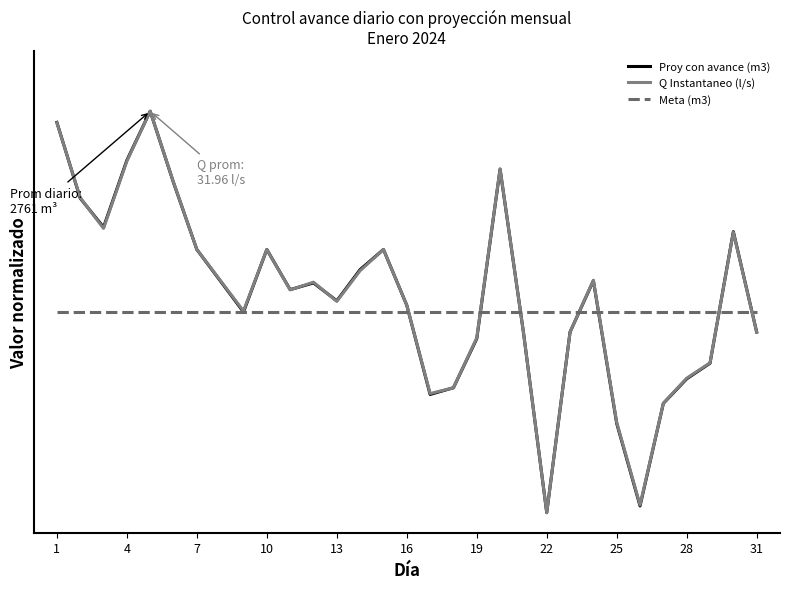

Which series has the largest range (max minus min)?

Proy con avance (m3)